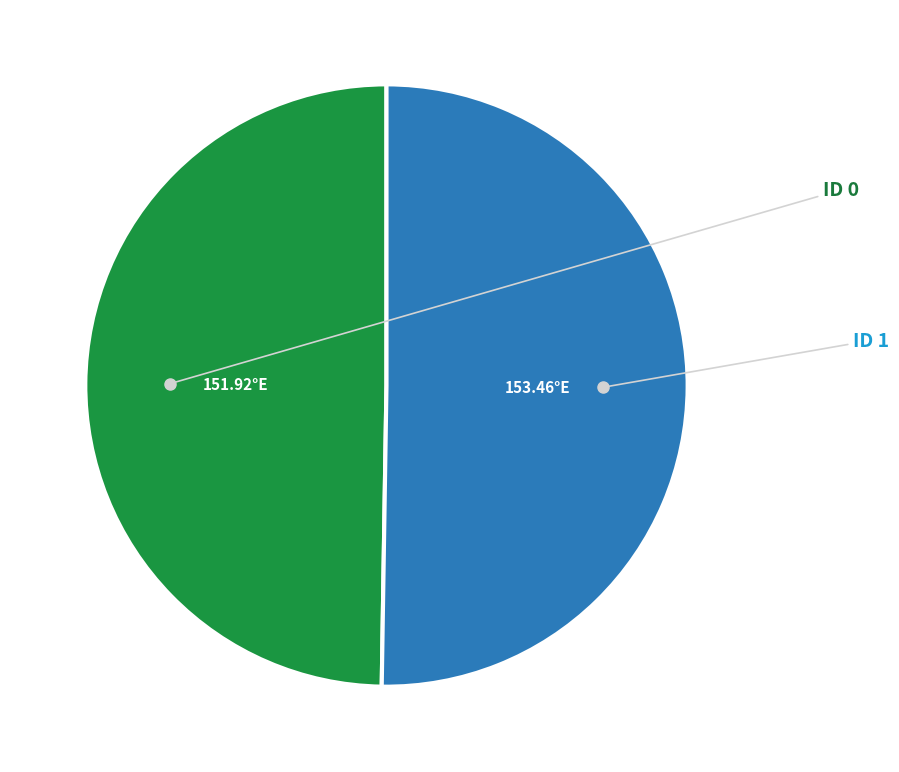

Is there any slice that represents more than half of the pie?

Yes